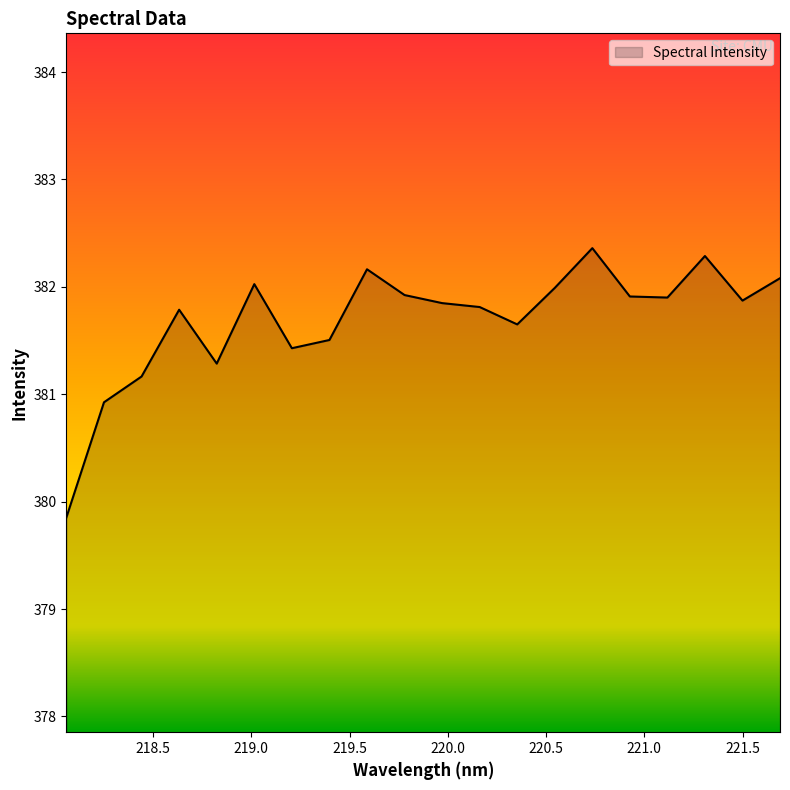

What is the greatest value displayed?

382.4